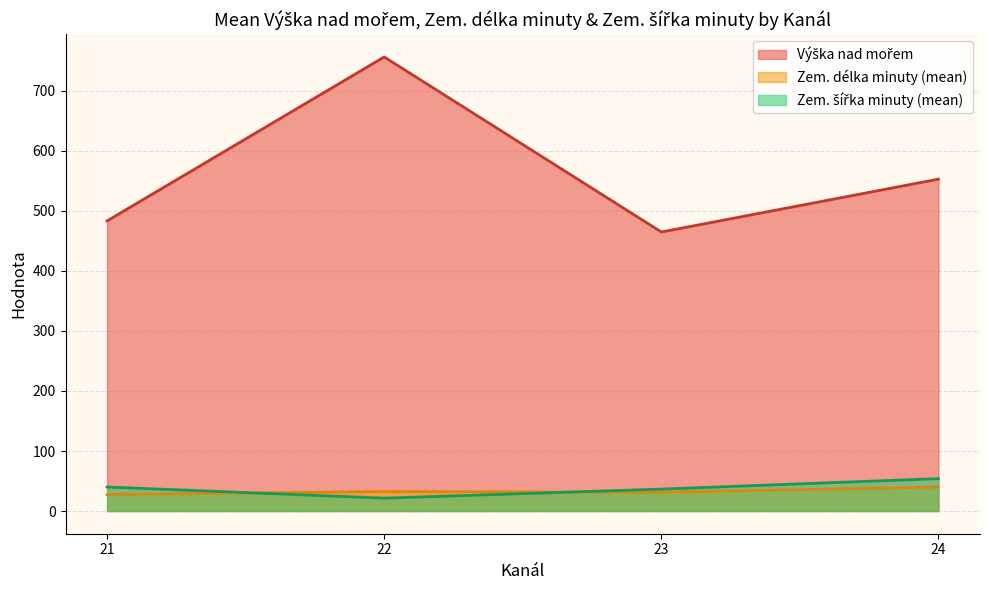

Is it true that Zem. délka minuty equals 29.3 at 21?

False